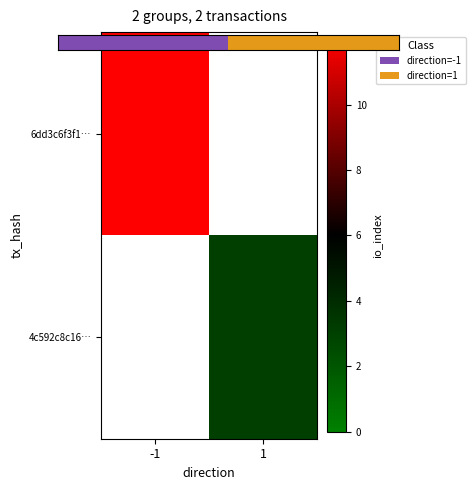

At which category does the chart reach its minimum across all series?

1